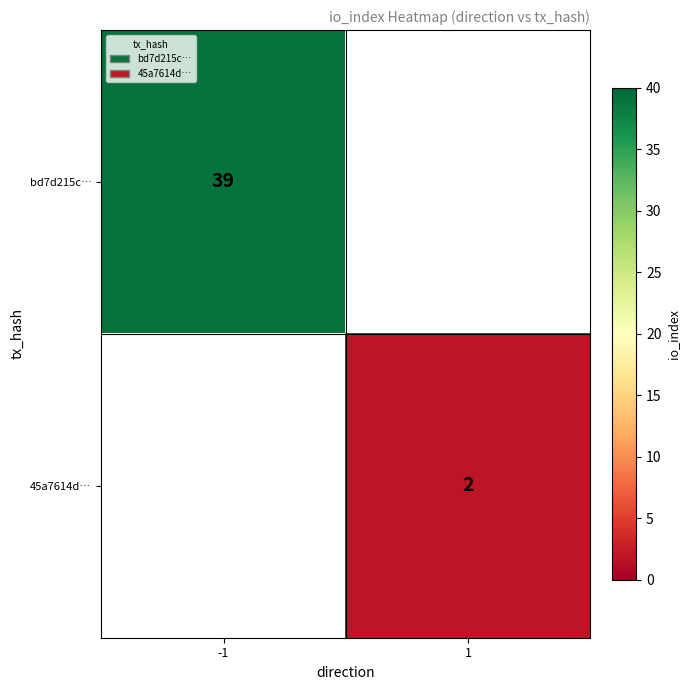

Which category has the lowest value across all series?

1